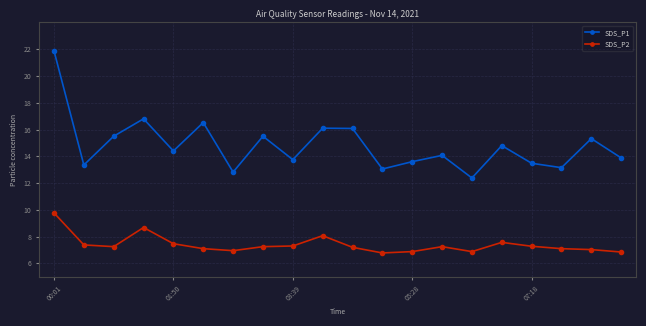

How many lines are shown in the chart?

2